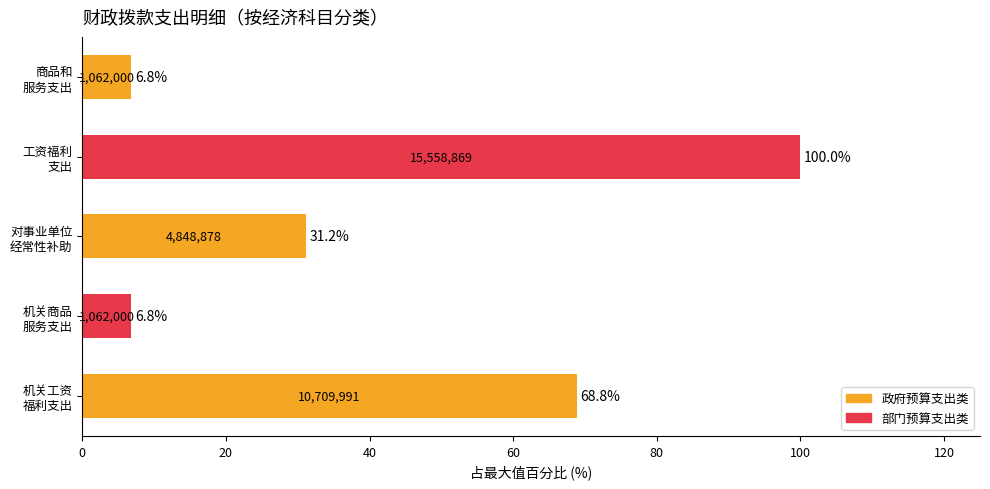

Does the chart contain stacked bars?

No